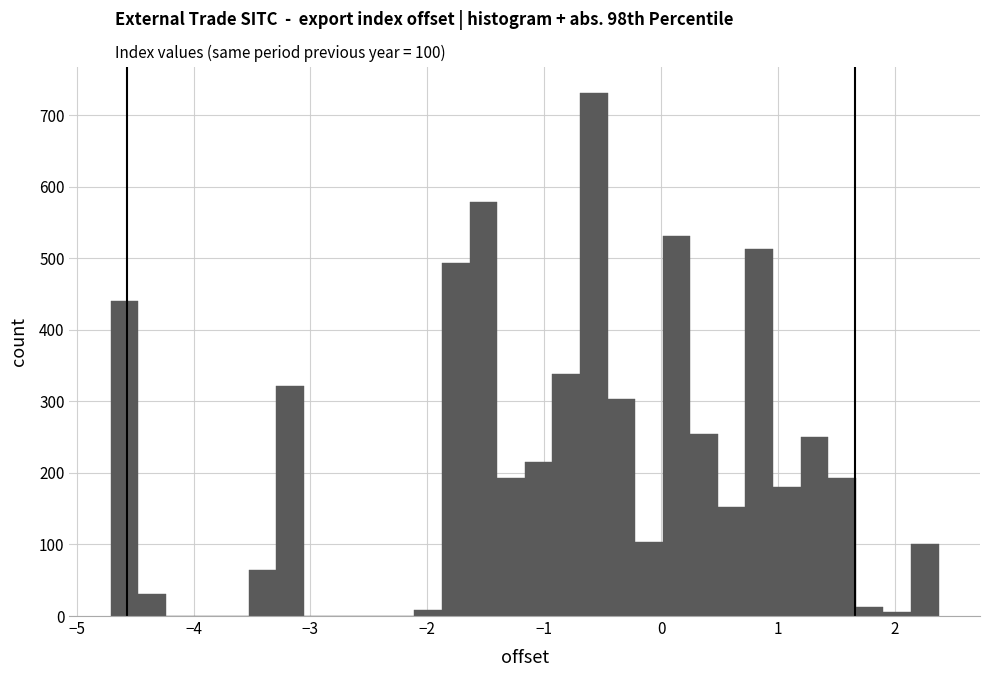

Read against the x-axis, roughly where is the centre of the tallest bar?

-0.6